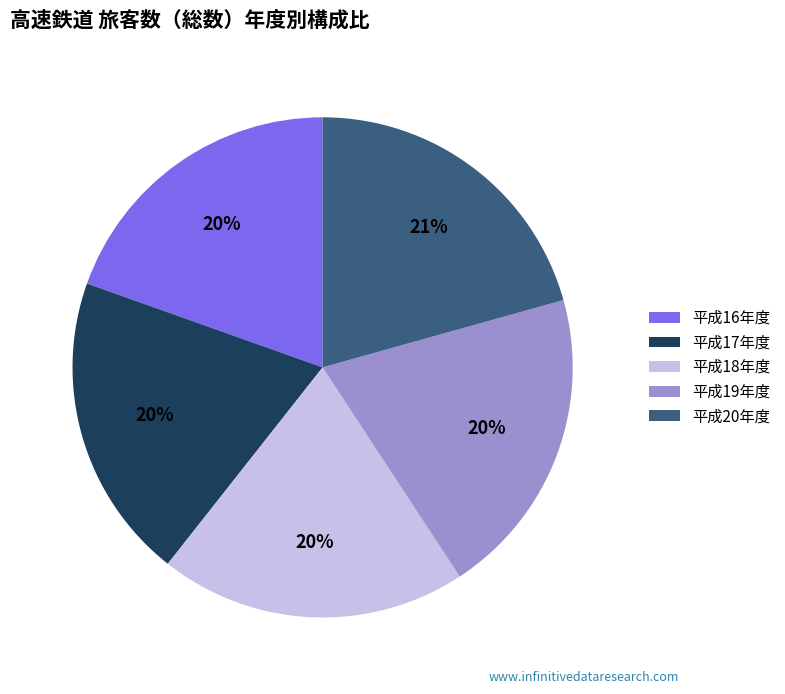

Does 平成19年度 represent more than half of the total?

No